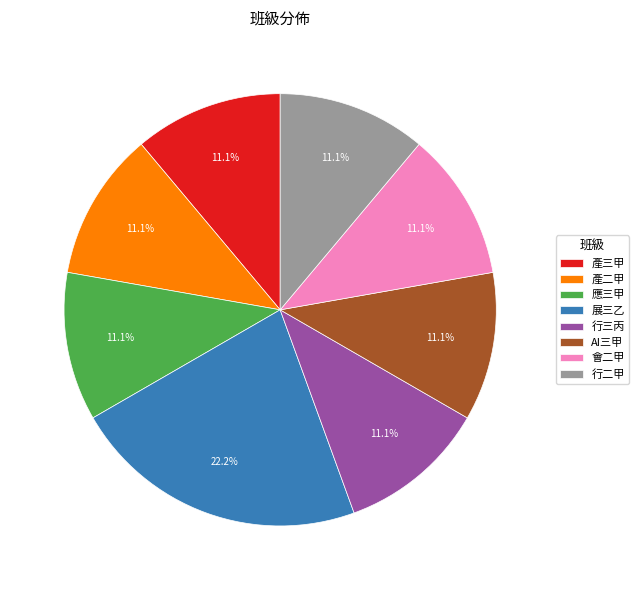

Does any single category account for the majority?

No